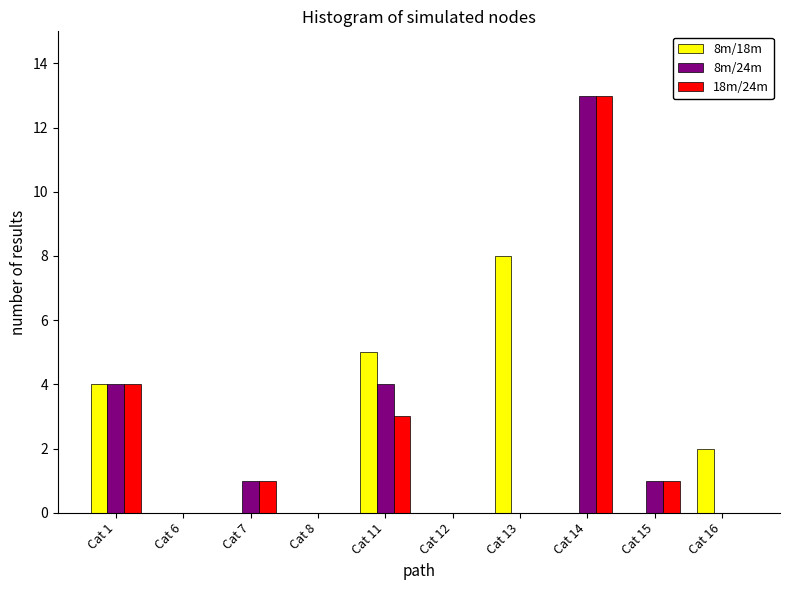

Reading left to right, what are all the values shown in this chart?

8m/18m: Cat 1=4	Cat 6=0	Cat 7=0	Cat 8=0	Cat 11=5	Cat 12=0	Cat 13=8	Cat 14=0	Cat 15=0	Cat 16=2
8m/24m: Cat 1=4	Cat 6=0	Cat 7=1	Cat 8=0	Cat 11=4	Cat 12=0	Cat 13=0	Cat 14=13	Cat 15=1	Cat 16=0
18m/24m: Cat 1=4	Cat 6=0	Cat 7=1	Cat 8=0	Cat 11=3	Cat 12=0	Cat 13=0	Cat 14=13	Cat 15=1	Cat 16=0